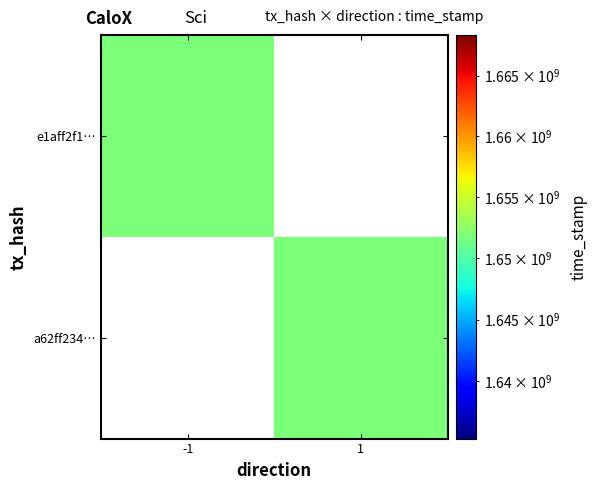

Which series has the widest spread of values?

e1aff2f102771486af37ec2d30df04d11e6bda7